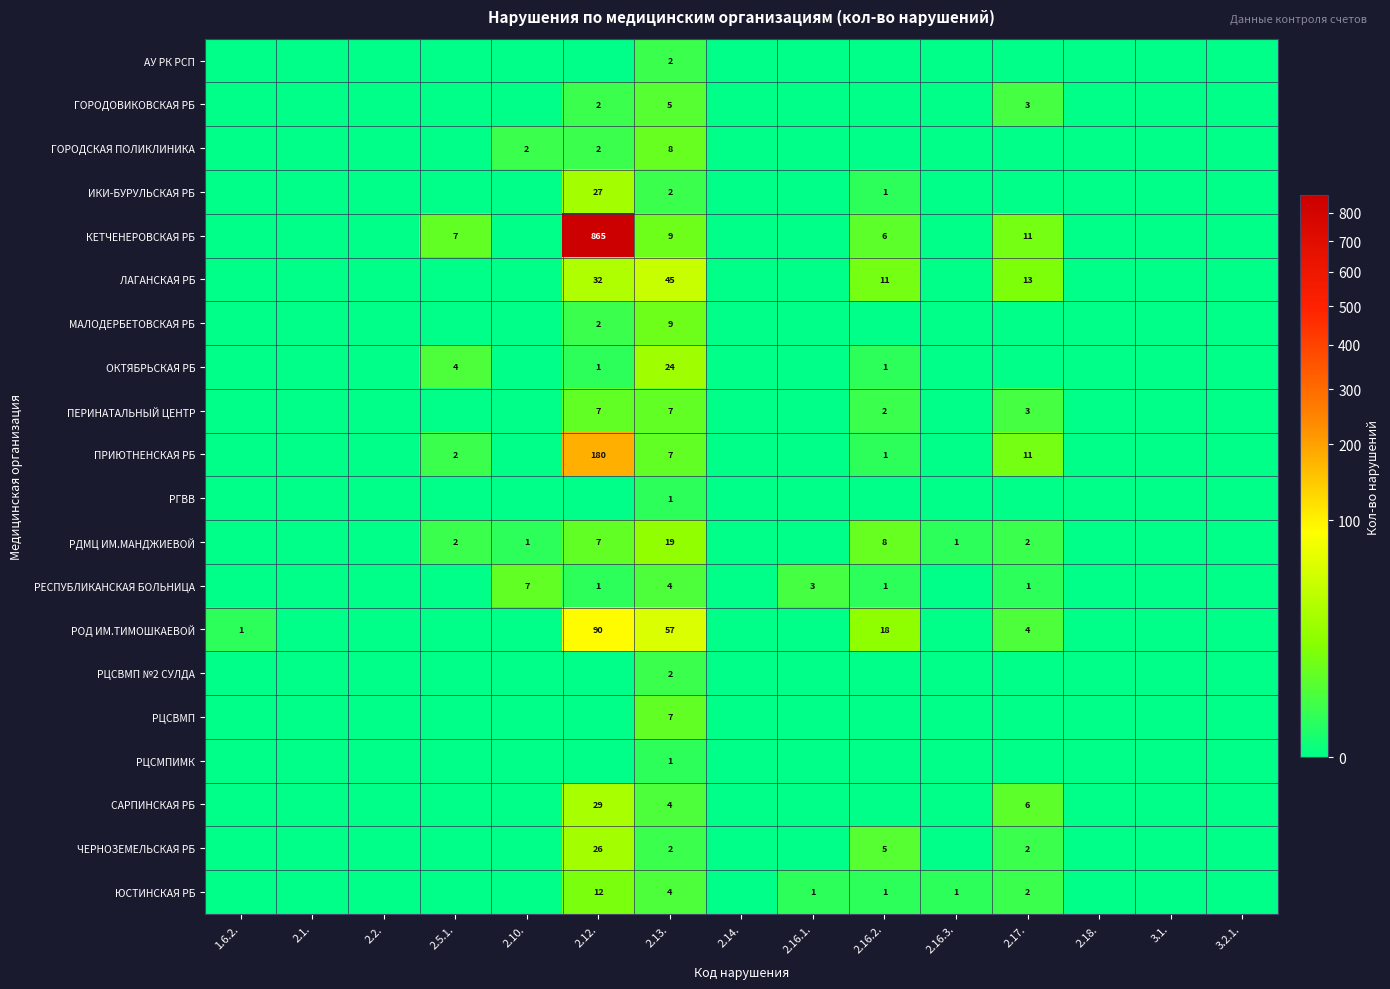

True or false: РГВВ has a value of 1 at 2.13..

True